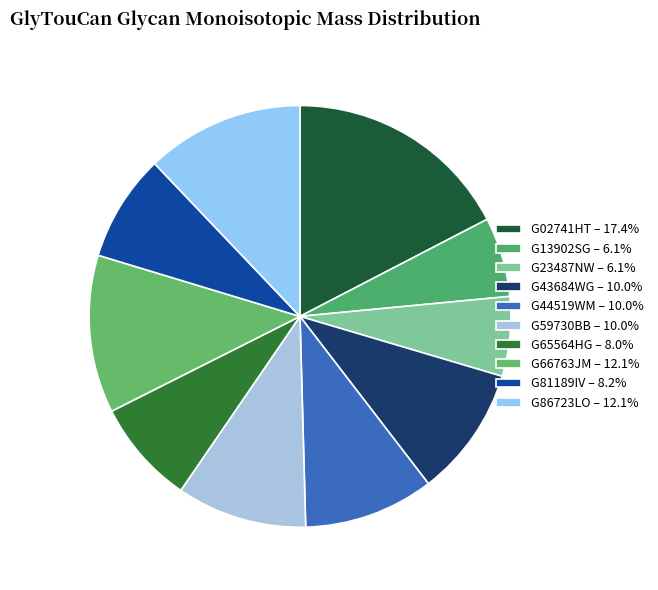

Which category has the smallest portion of the pie?

G13902SG